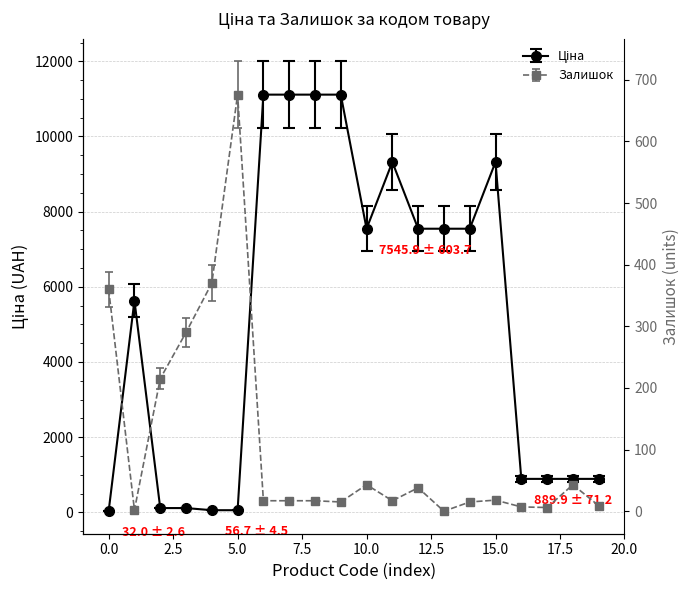

Does the chart have visible grid lines?

Yes